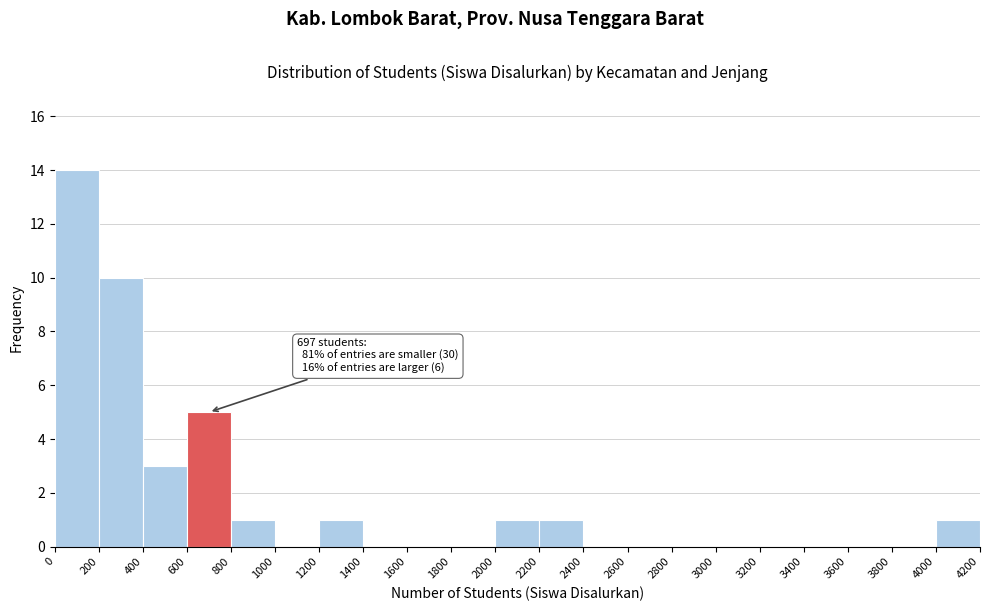

Which range on the x-axis has the tallest bar?

0 to 200